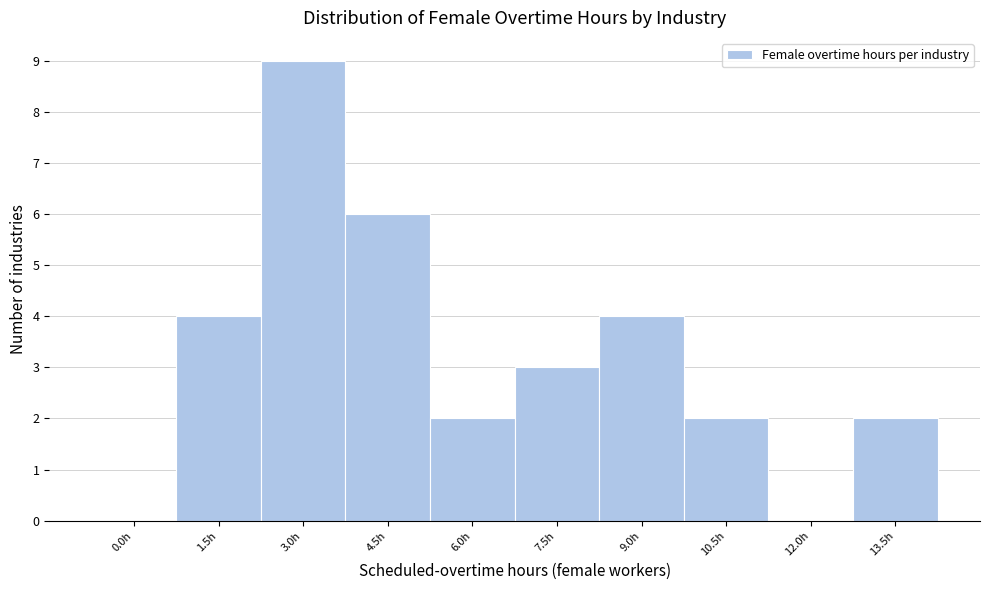

What is the maximum value shown in the chart?

9